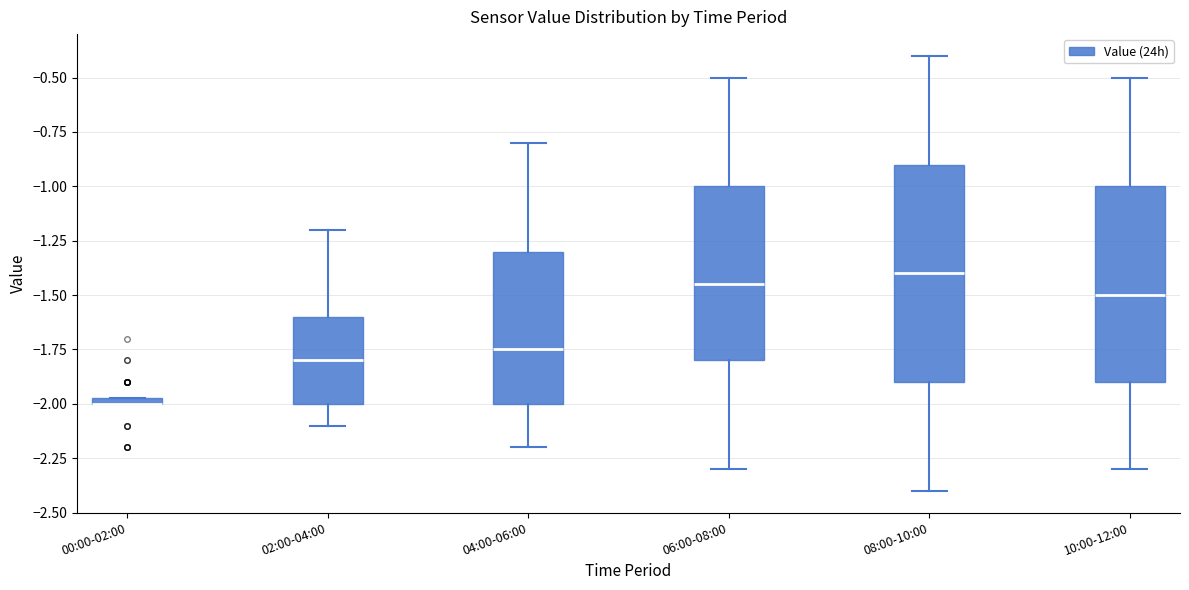

Where does the lower whisker of the box for 04:00-06:00 end on the y-axis? The values are not printed on the chart, so give them approximately, as read against the axis.

-2.20